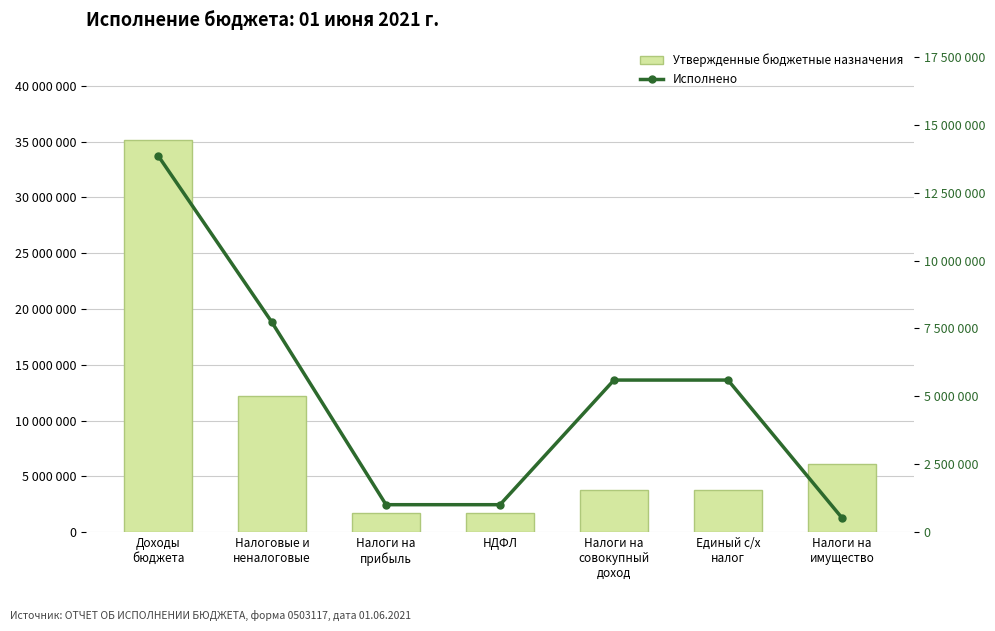

Where does the Утвержденные бюджетные назначения series first go above 3727900?

Доходы
бюджета